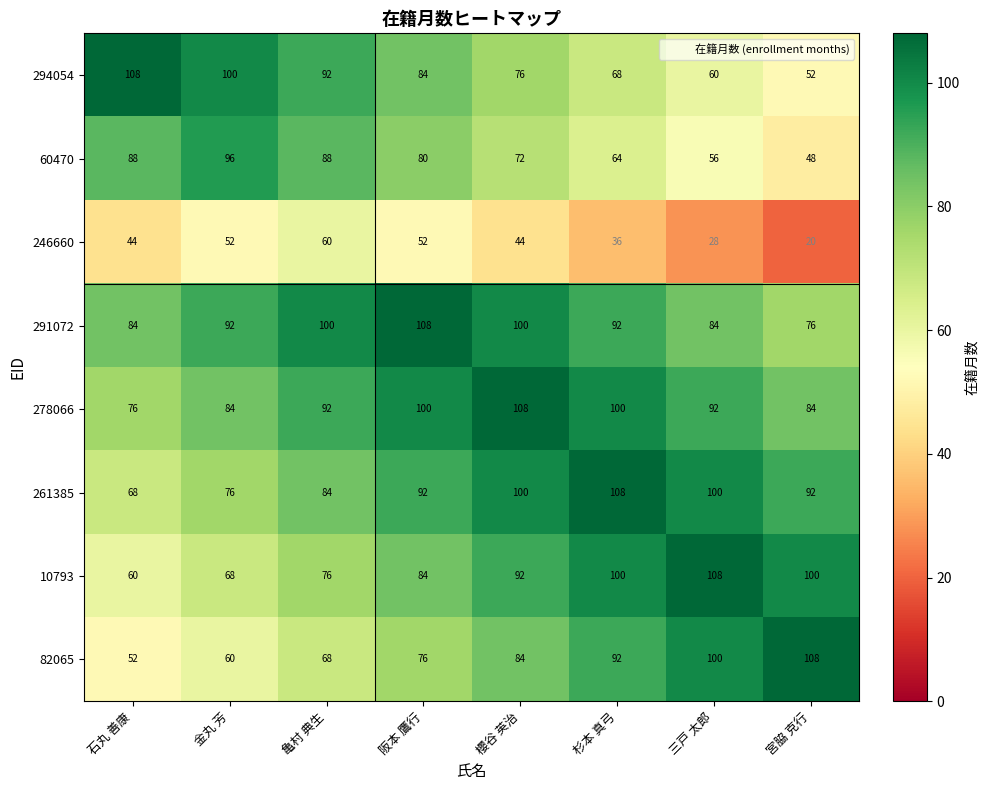

What is the greatest value displayed?

108